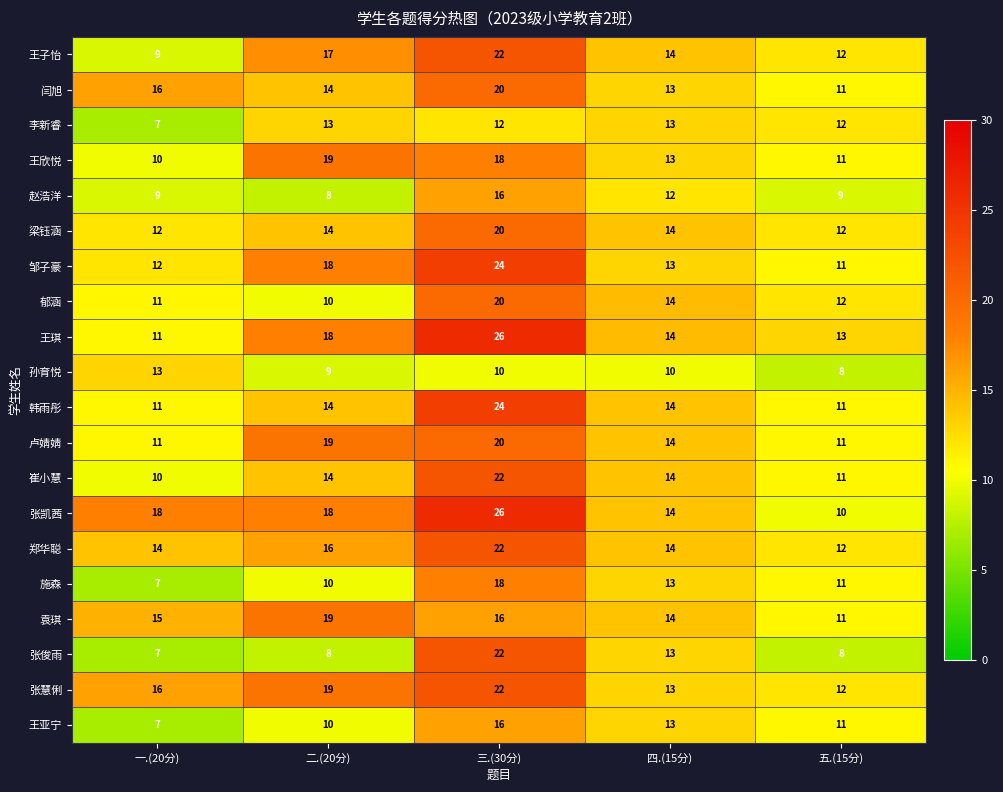

At which category is the sum across all series the highest?

三.(30分)